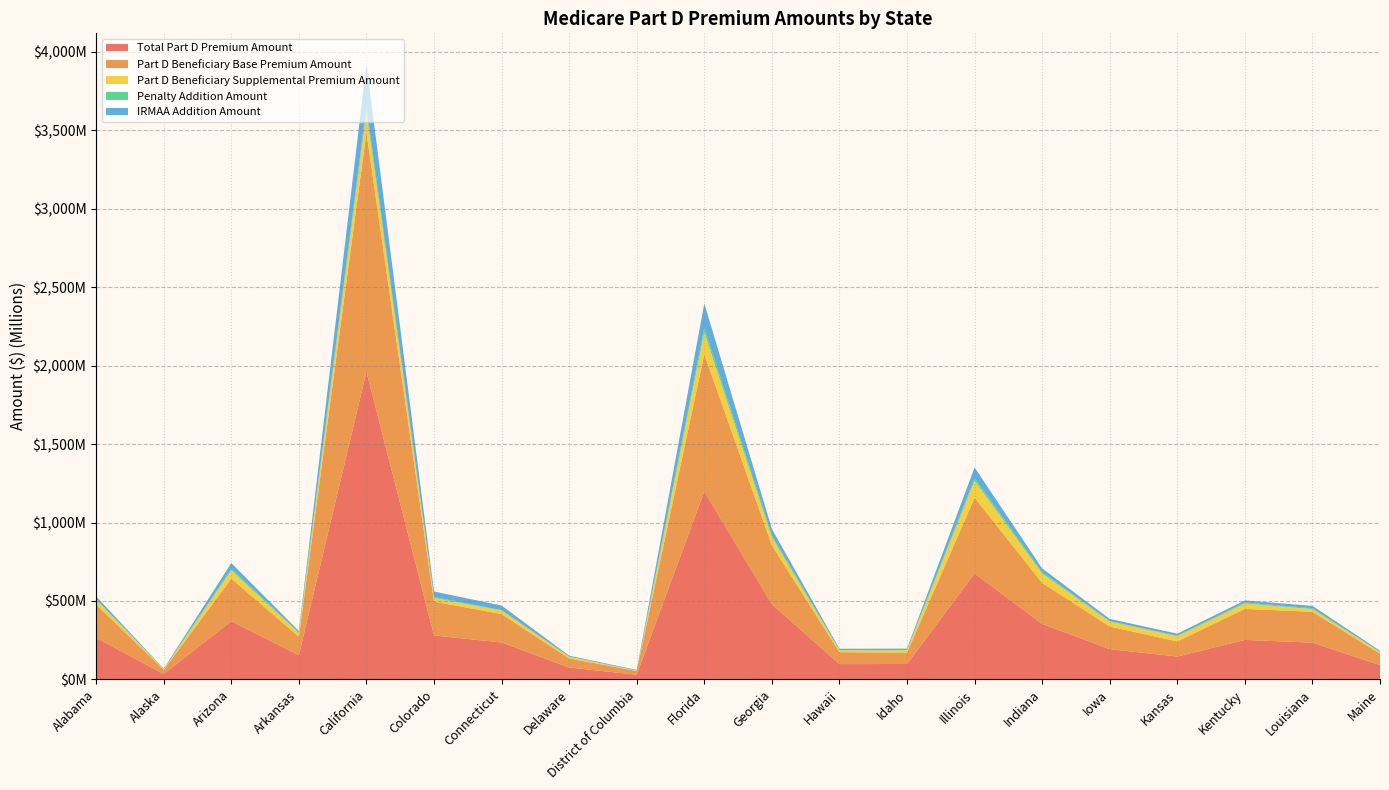

Reading left to right, extract all data points from this chart.

Total Part D Premium Amount: 264729634	34141230	370889180	154405508	1960913243	280198218	235428001	75780928	30120237	1198300754	479686984	97705441	98198522	675413864	353715237	192885541	145756070	251778802	234333934	91523966
Part D Beneficiary Base Premium Amount: 212841337	26967327	271436281	117972484	1525537585	215918242	181160445	57768108	23674351	874310148	374882466	75956204	72351203	482564610	261478375	144323615	96380790	197338132	196934446	71793500
Part D Beneficiary Supplemental Premium Amount: 30246825	3213725	53739036	23138446	130810988	22708802	22658669	10866010	2272981	139556433	51810309	12107732	14964843	108485608	60319743	31393551	32610514	34894644	16682759	10673993
Penalty Addition Amount: 6469190	483057	8923823	4785764	32961111	6064962	2716475	1211750	409323	29240420	12382420	1379950	2347173	16093235	8993176	3151429	4133242	6028390	5921513	1773050
IRMAA Addition Amount: 15172281	3477121	36790039	8508814	271603559	35506212	28892411	5935060	3763582	155193754	40611789	8261555	8535303	68270412	22923943	14016945	12631525	13517635	14795215	7283424